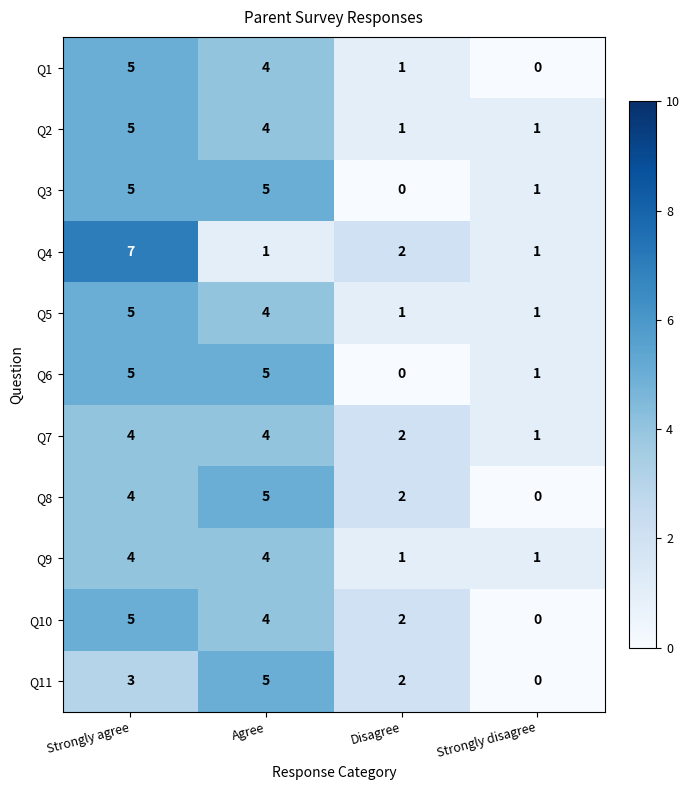

The Q4 series shows 2 at Strongly agree. True or false?

False